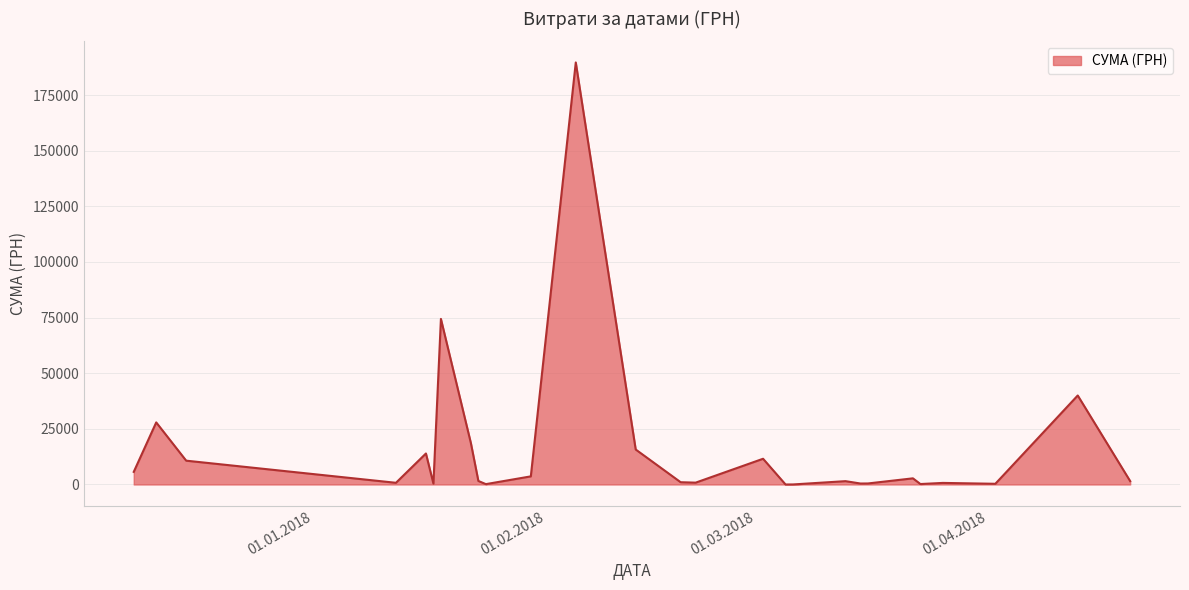

What is the greatest value displayed?

189658.9